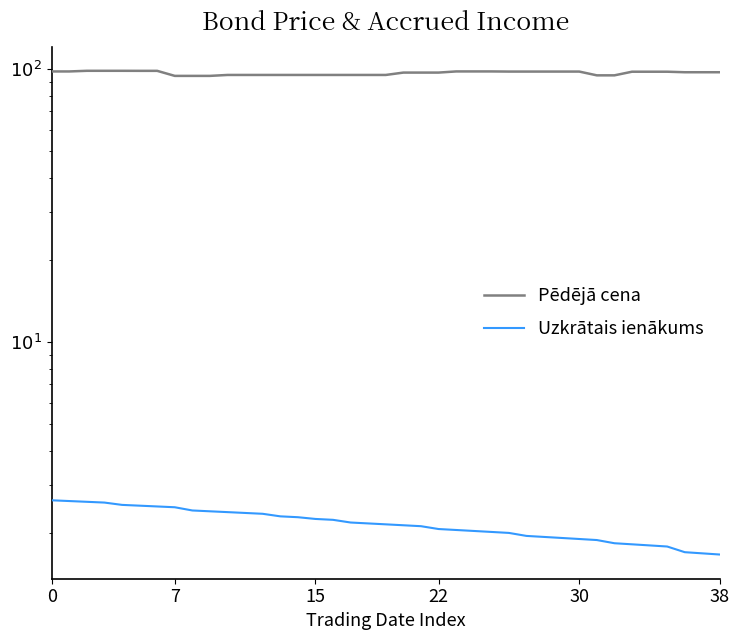

What is the difference between the Uzkrātais ienākums values at 27 and 18?

0.2